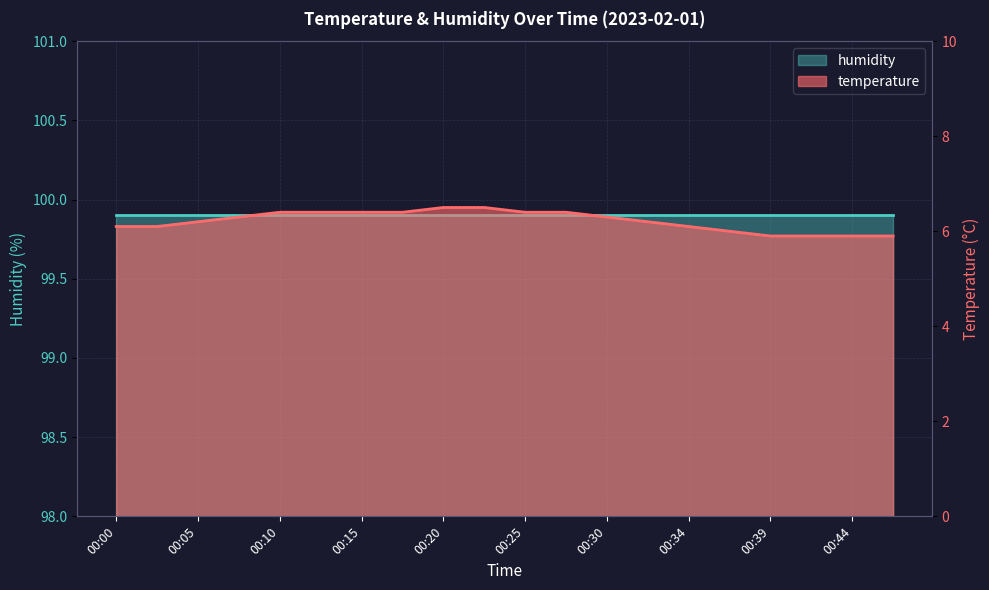

What is the change in value from 00:37 to 00:39?

-0.1